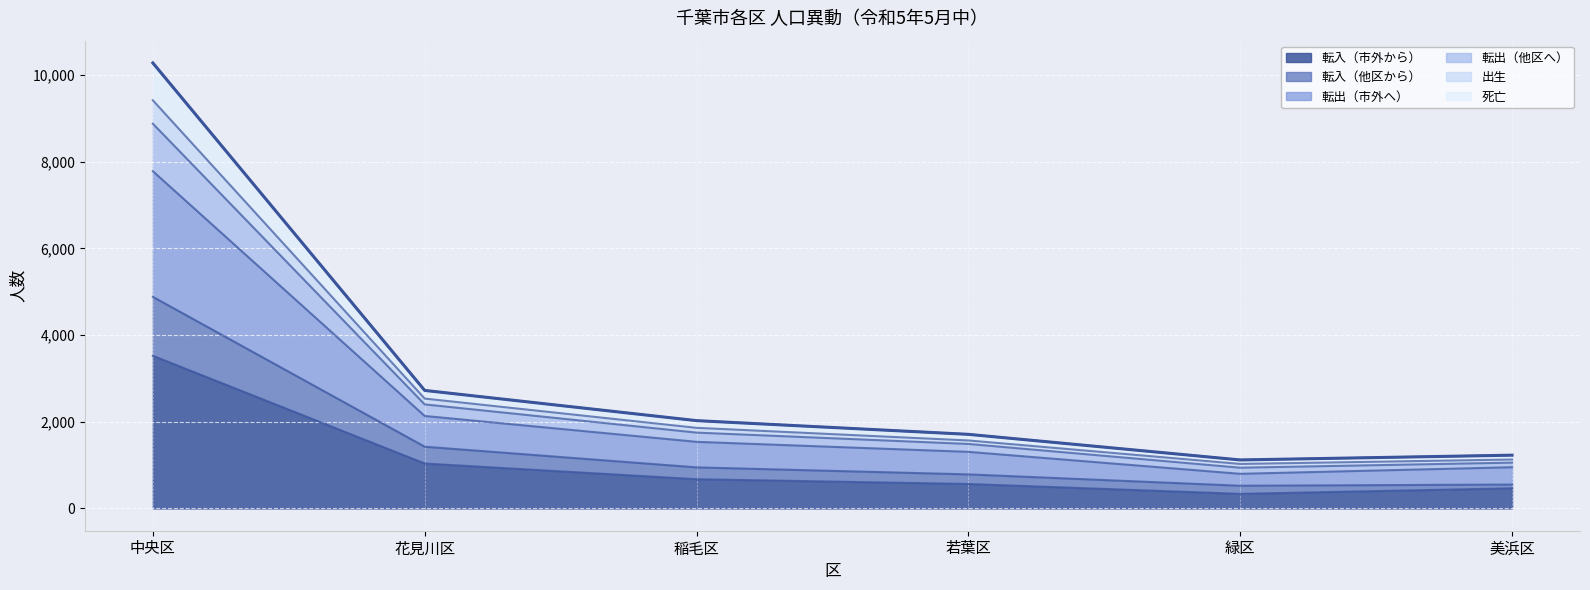

Which category has the highest value in the 転入（市外から） series?

中央区